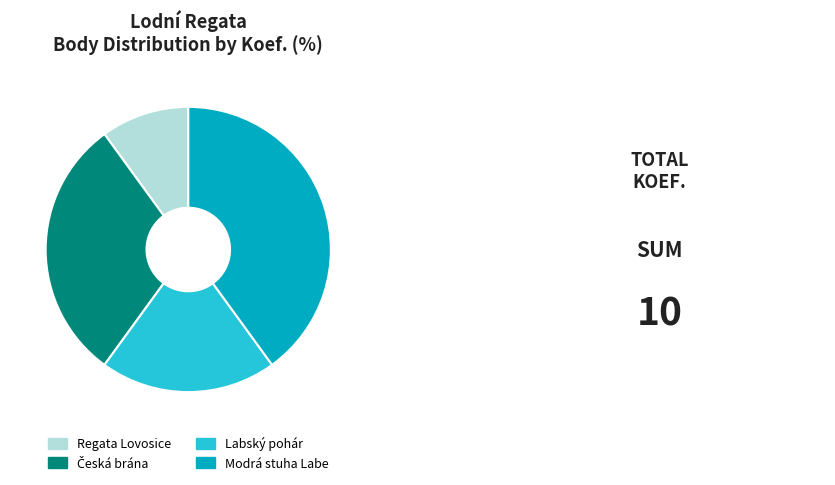

Which category has the biggest portion of the pie?

Modrá stuha Labe